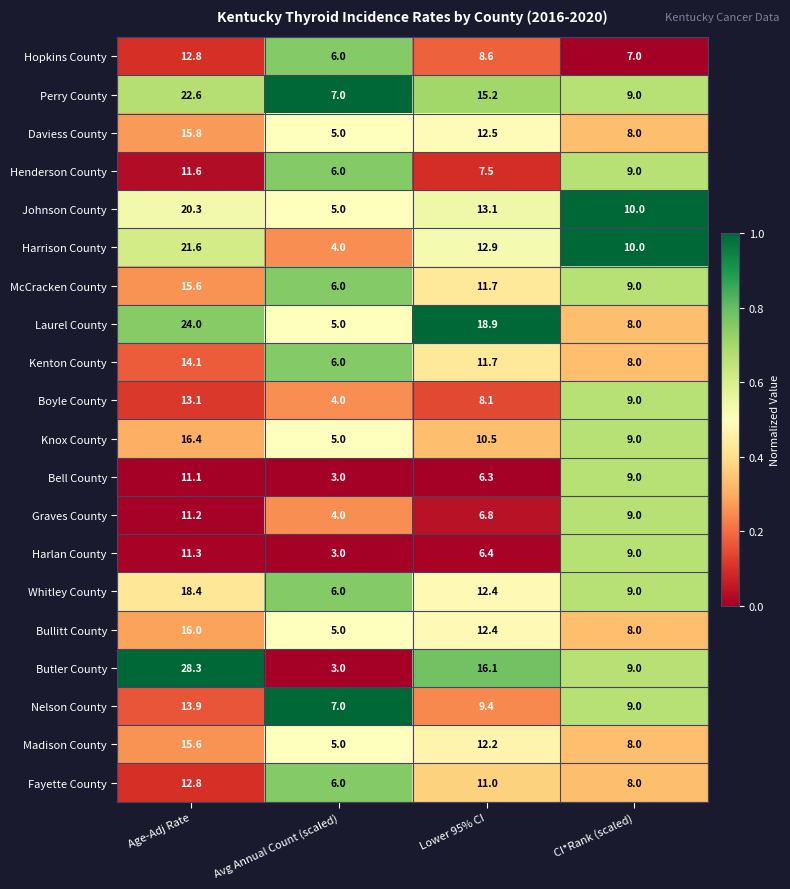

What is the difference between the second highest and second lowest values in the Butler County series?

7.1